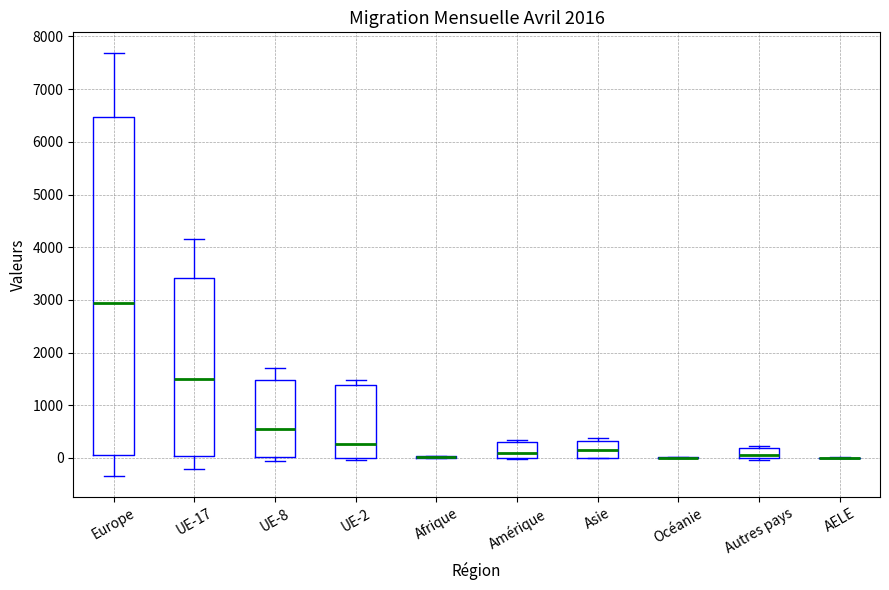

Reading left to right, transcribe this box plot: for each box, give where its median line is, the range the box spans, and where its two whiskers end, as read against the y-axis. The values are not printed on the chart, so give them approximately, as read against the axis.

Europe: median 2900, box 100 to 6500, whiskers -300 to 7700
UE-17: median 1500, box 0 to 3400, whiskers -200 to 4100
UE-8: median 600, box 0 to 1500, whiskers -100 to 1700
UE-2: median 300, box 0 to 1400, whiskers 0 (just below the box's lower edge) to 1500
Afrique: box collapsed to a line at 0, whiskers 0 to 0
Amérique: median 100, box 0 to 300, whiskers 0 to 300 (just above the box's upper edge)
Asie: median 100, box 0 to 300, whiskers 0 to 400
Océanie: box collapsed to a line at 0, whiskers 0 to 0
Autres pays: median 100, box 0 to 200, whiskers 0 (just below the box's lower edge) to 200 (just above the box's upper edge)
AELE: box collapsed to a line at 0, whiskers 0 to 0